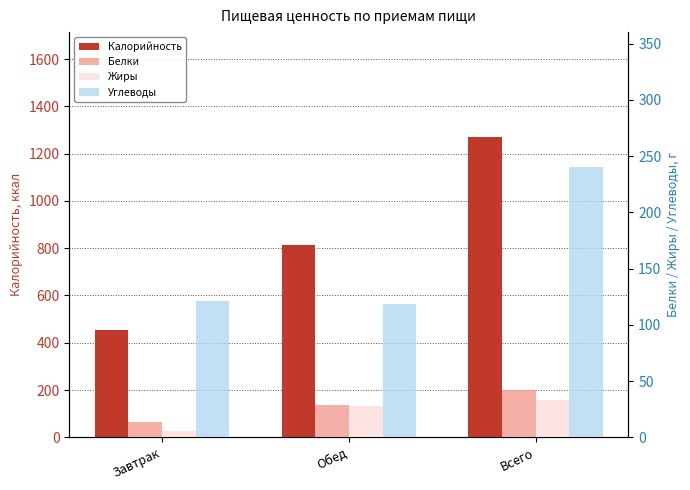

What is the sum of all Жиры values?

66.6